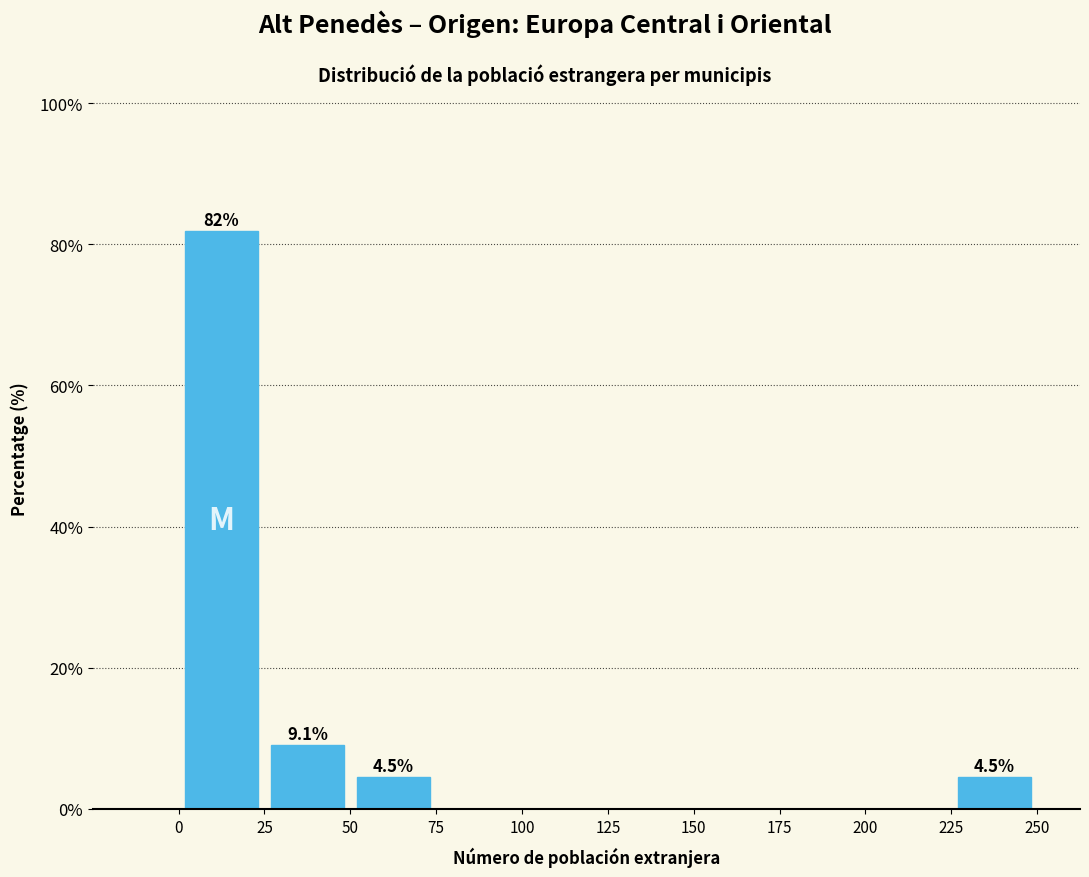

Over which range of the x-axis is the bar tallest?

0 to 25